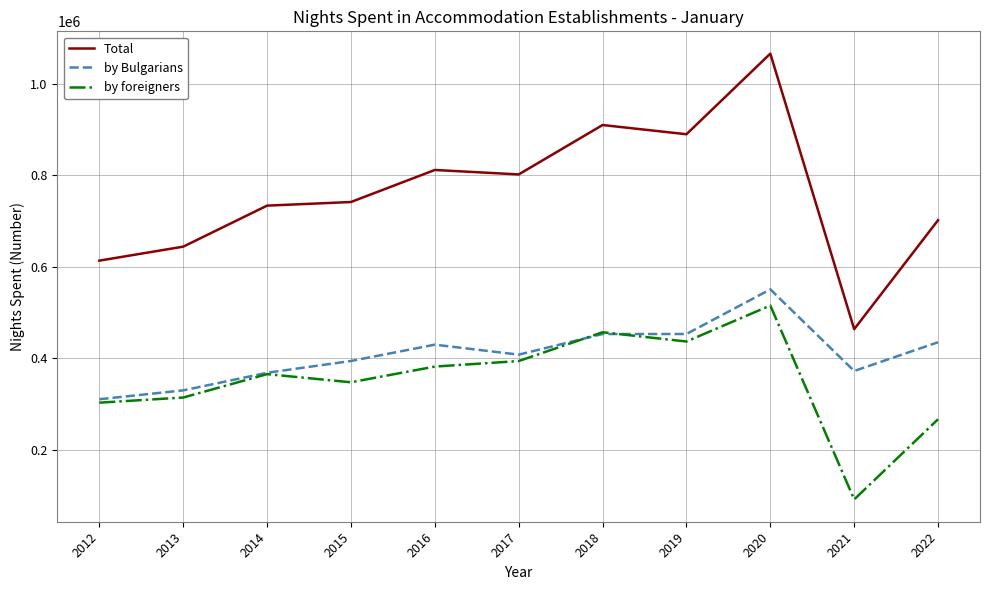

Between 2018 and 2022, which series saw the biggest shift?

Total